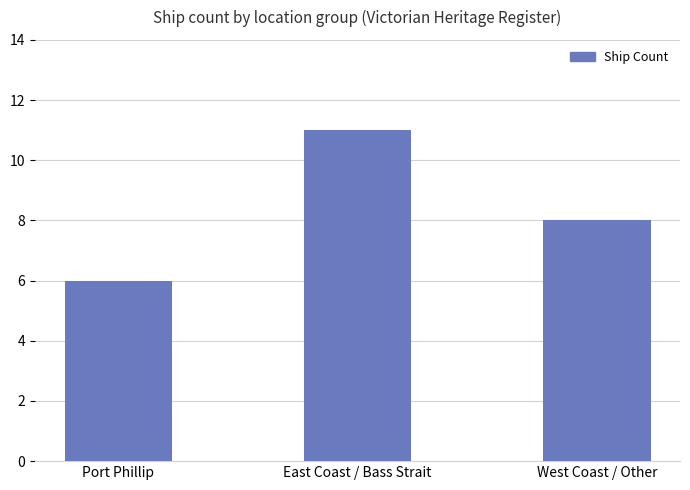

Where does the data first go above 8?

East Coast / Bass Strait